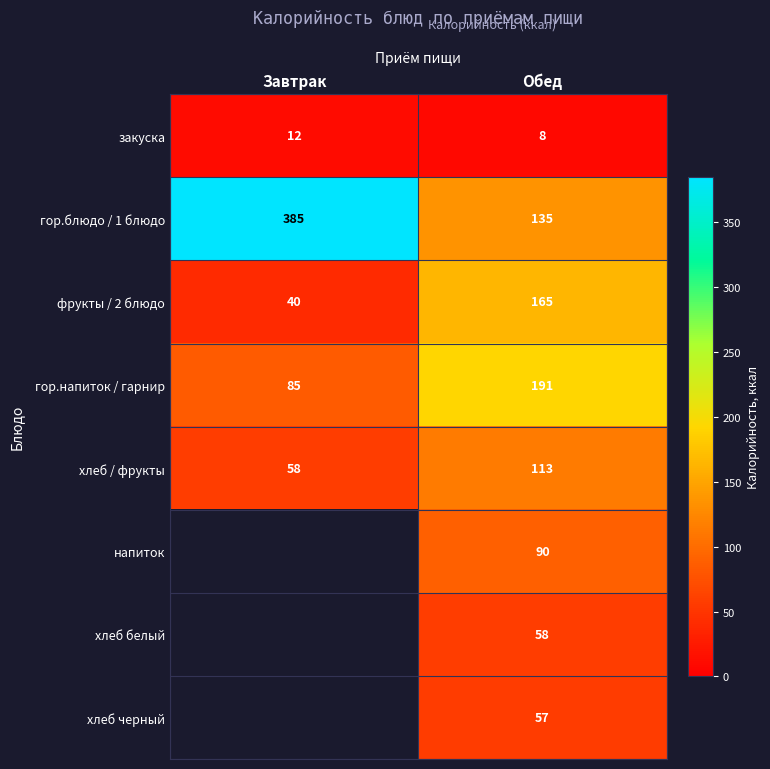

Is it true that хлеб / фрукты equals 101 at Завтрак?

False